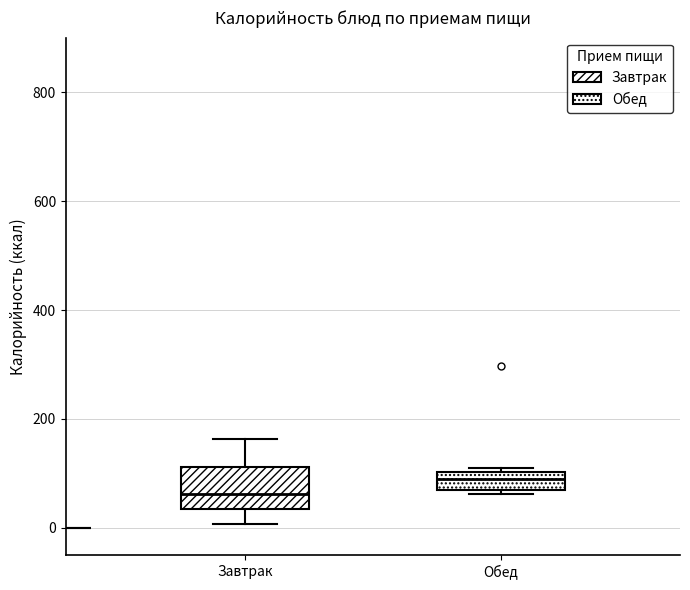

Where is the upper edge of the box for Завтрак on the y-axis? The values are not printed on the chart, so give them approximately, as read against the axis.

120